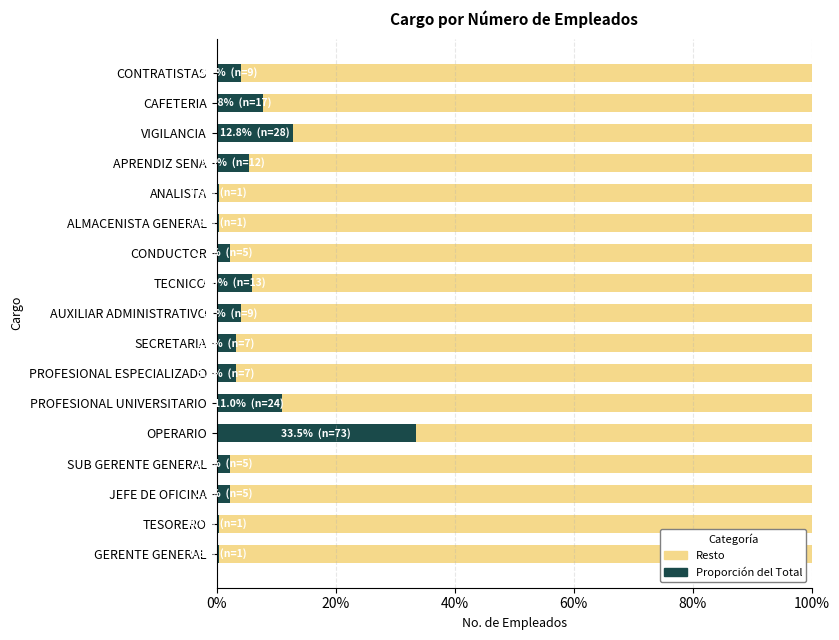

At how many categories does at least one series exceed 0?

17